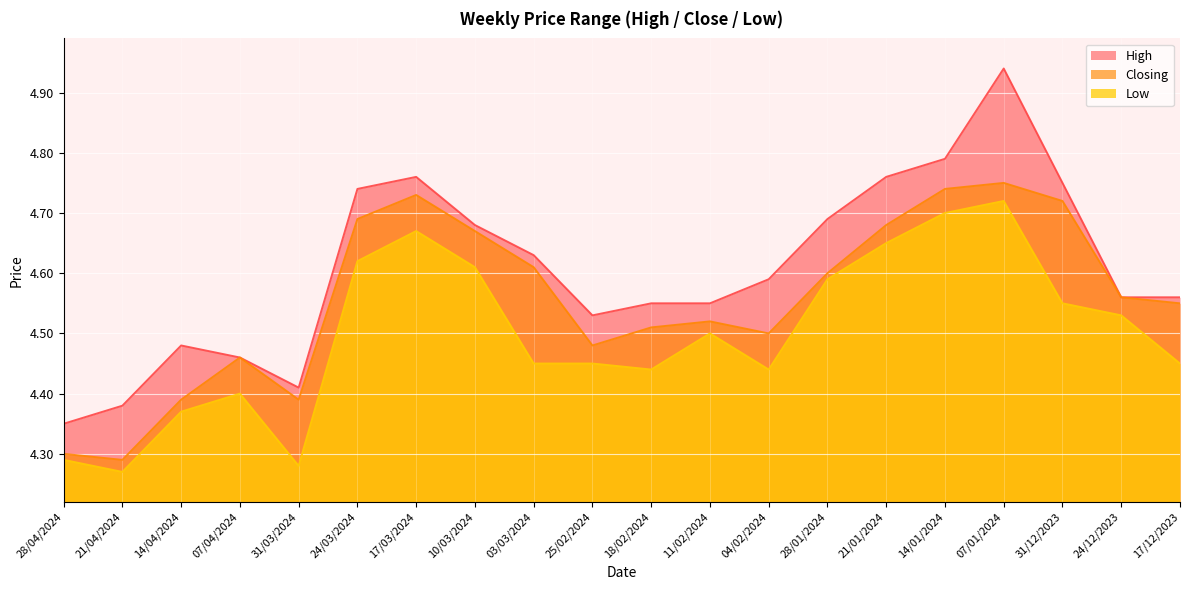

At how many categories does at least one series exceed 4?

20